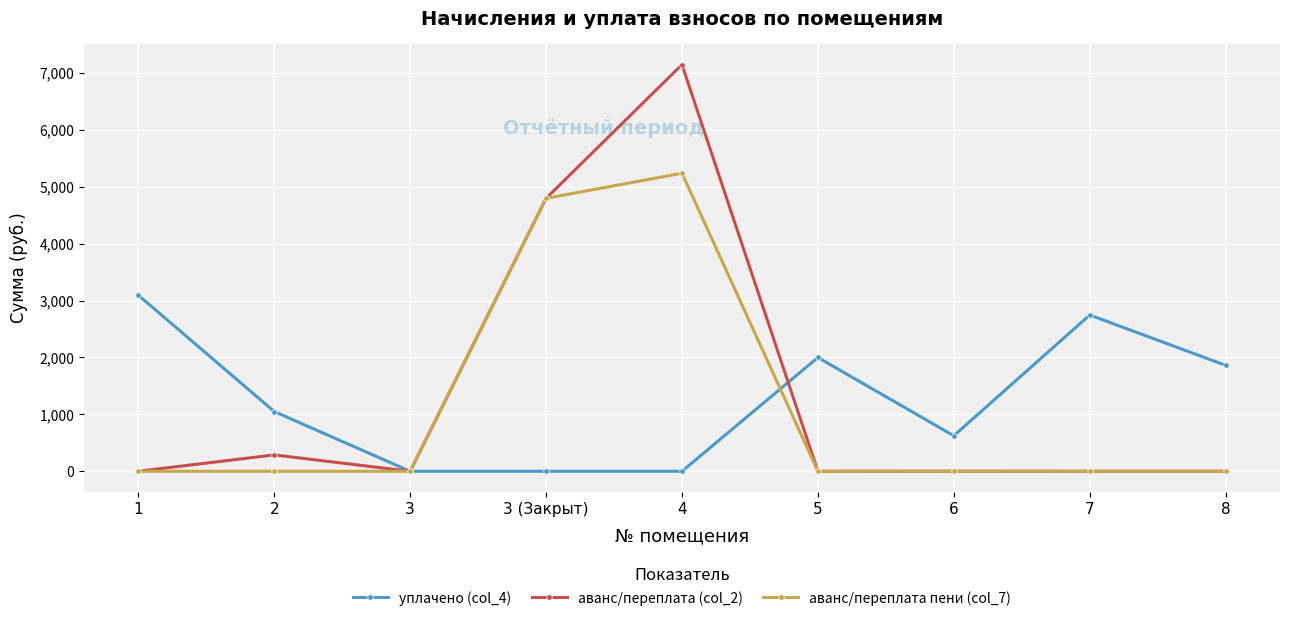

Between 4 and 8, which series saw the biggest shift?

аванс/переплата (col_2)